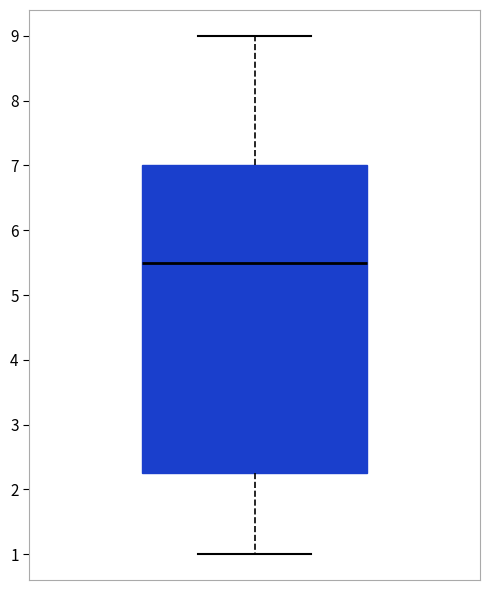

Transcribe this box plot: give where the median line is, the range the box spans, and where the two whiskers end, as read against the y-axis. The values are not printed on the chart, so give them approximately, as read against the axis.

median 5.5, box 2.3 to 7.0, whiskers 1.0 to 9.0